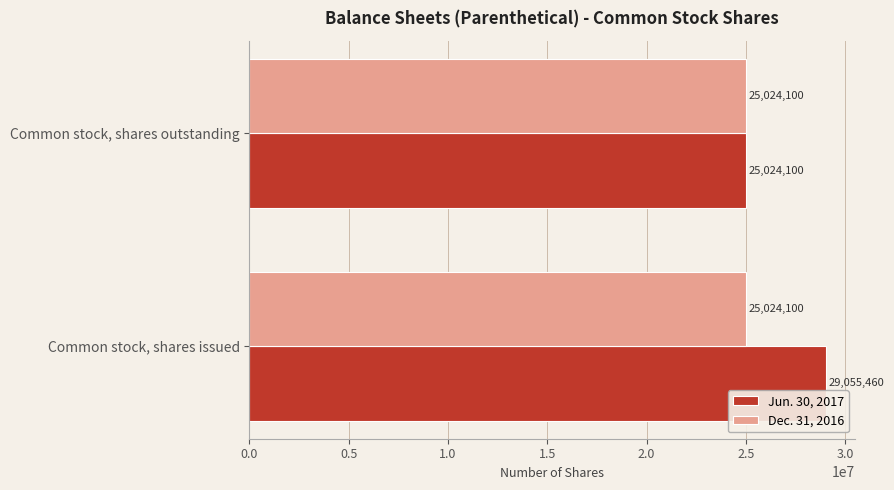

What is the greatest value displayed?

29055460